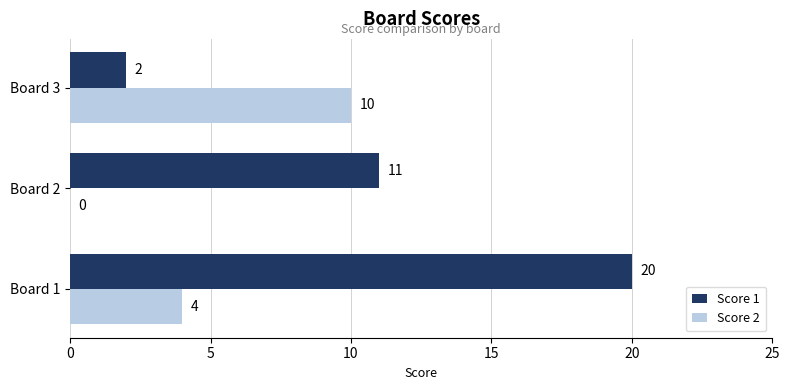

At which category is the sum across all series the highest?

Board 1